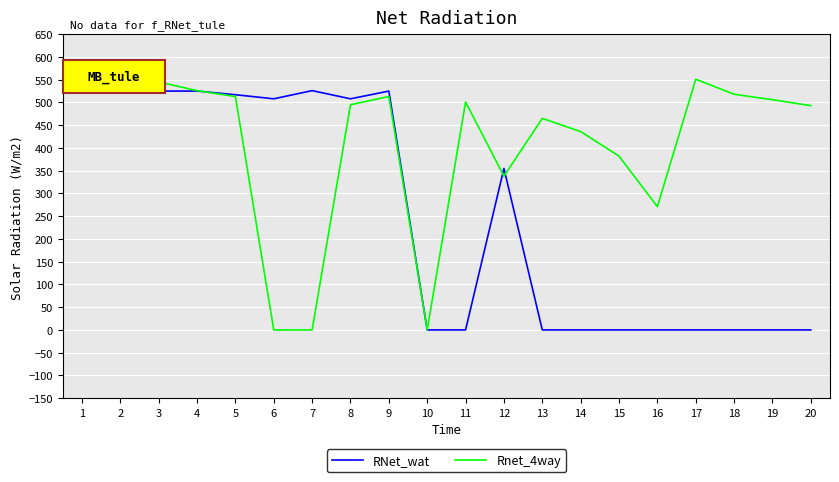

Rank the series at 13 from lowest to highest value.

RNet_wat, Rnet_4way